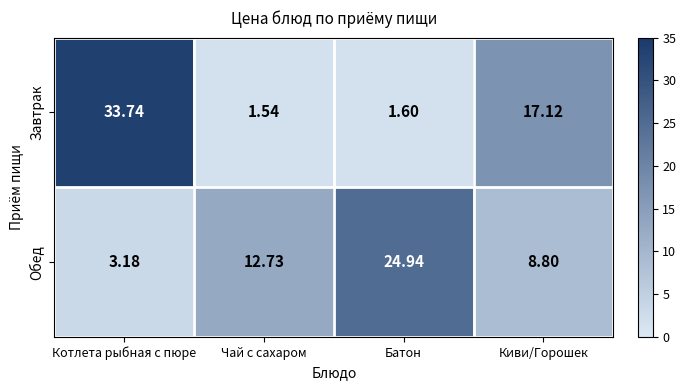

Which label corresponds to the largest value in the chart?

Котлета рыбная с пюре